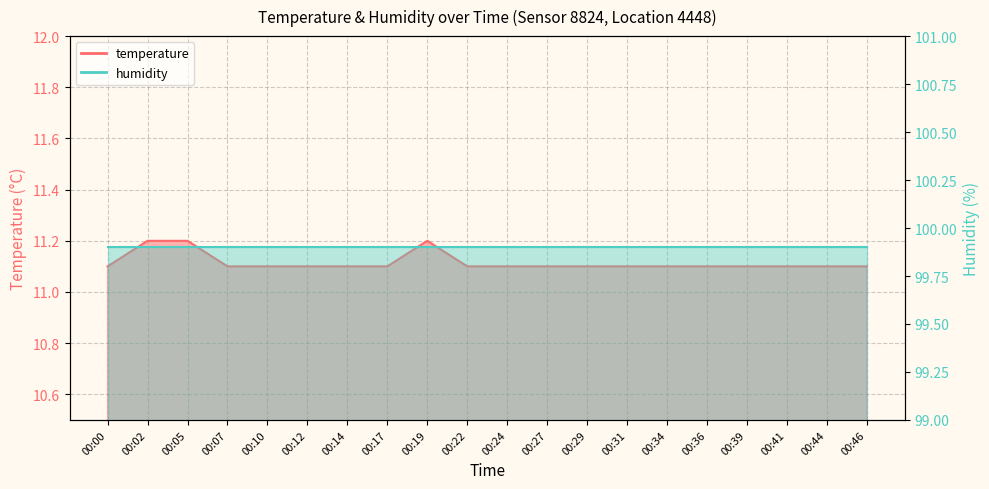

True or false: the data has more than 2 interior local peaks.

False